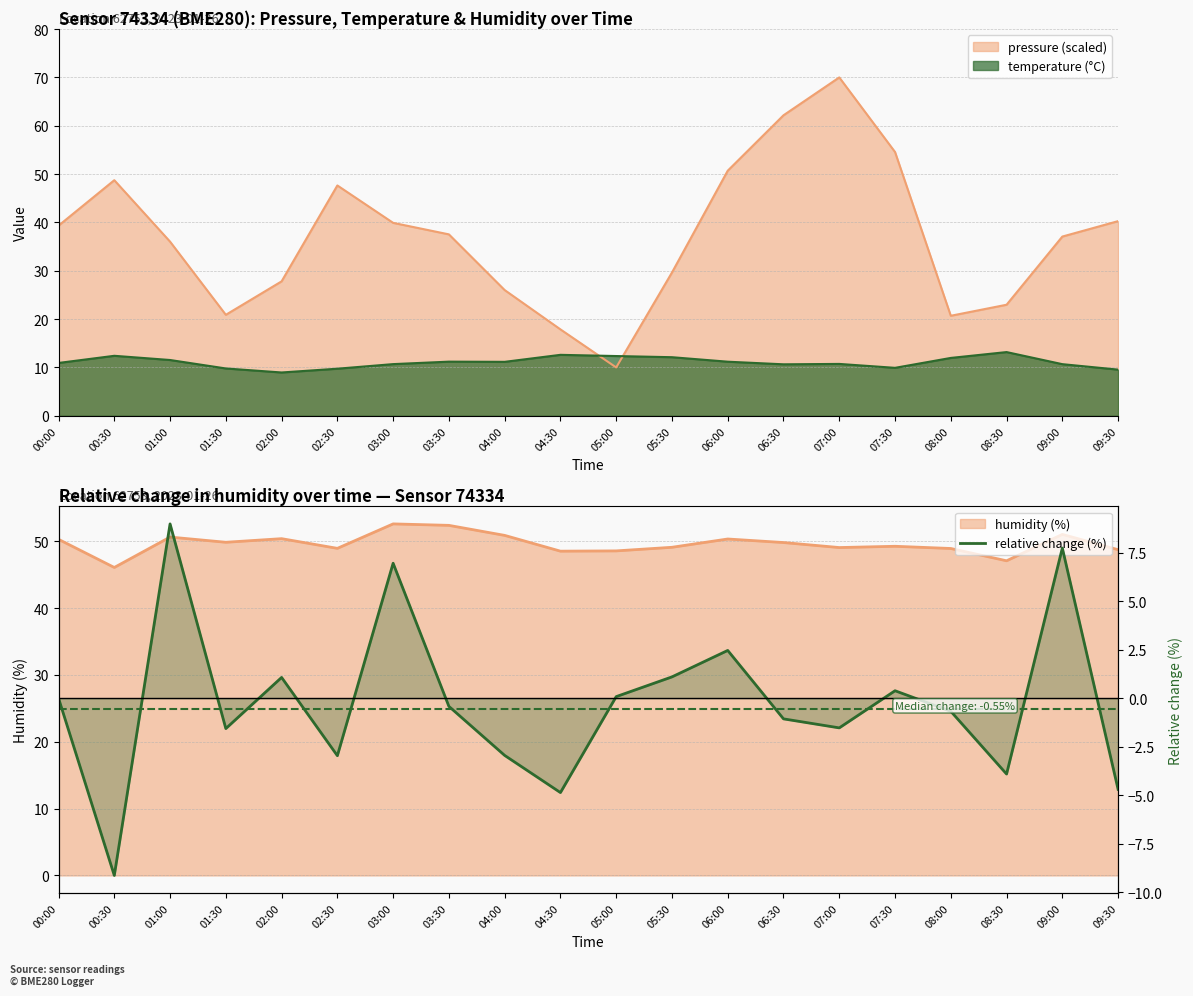

What is the label of the 19th point from the right?

00:30